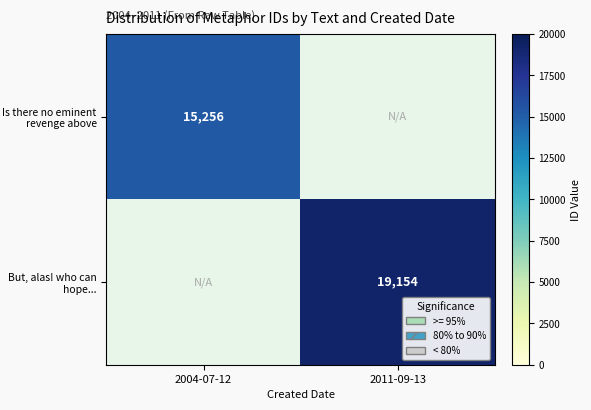

At how many categories does at least one series exceed 19025?

1